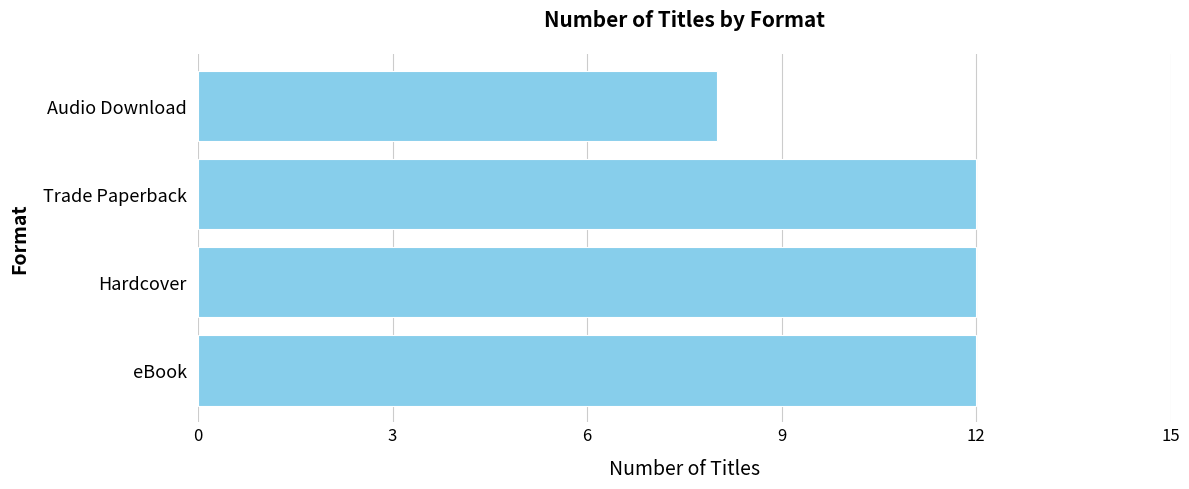

How many bars are there in total?

4